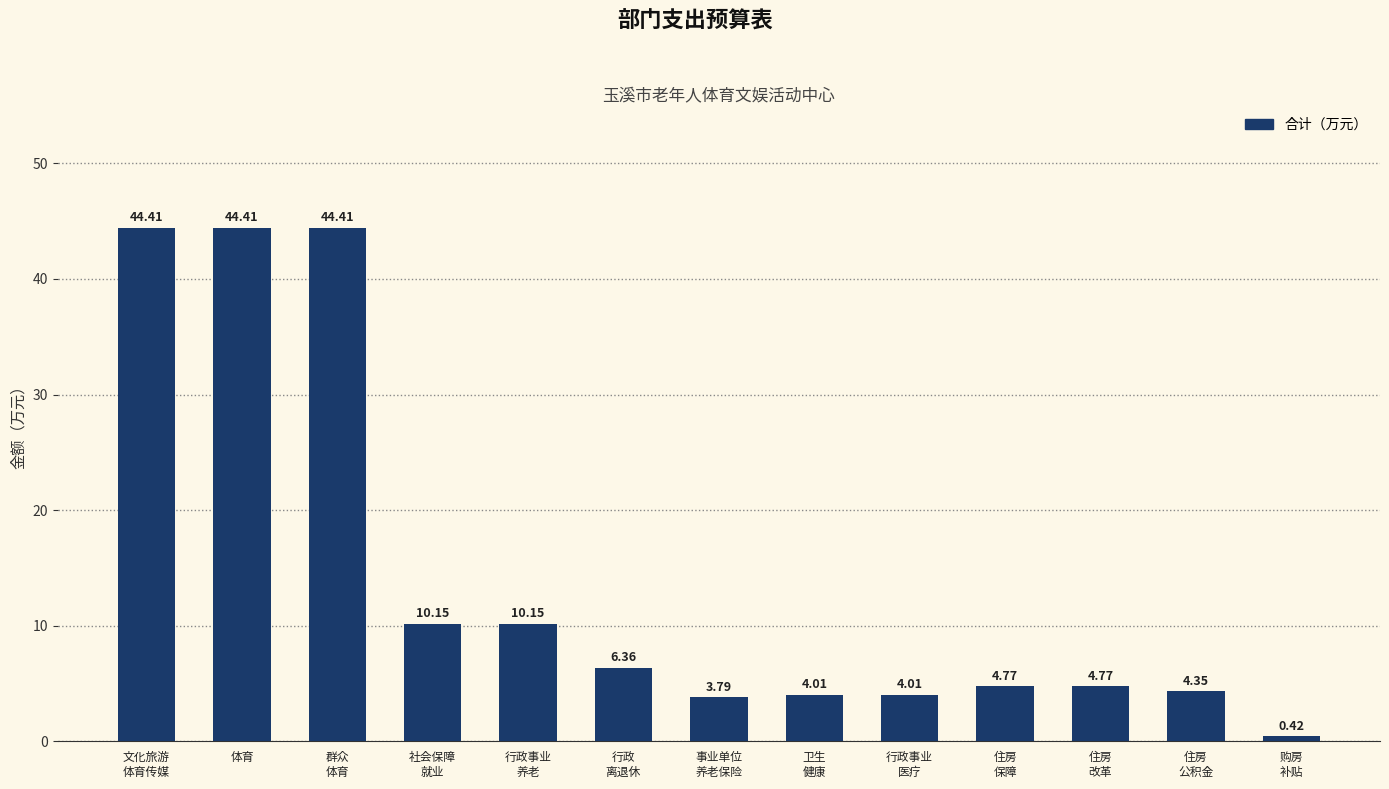

What is the average value?

14.3